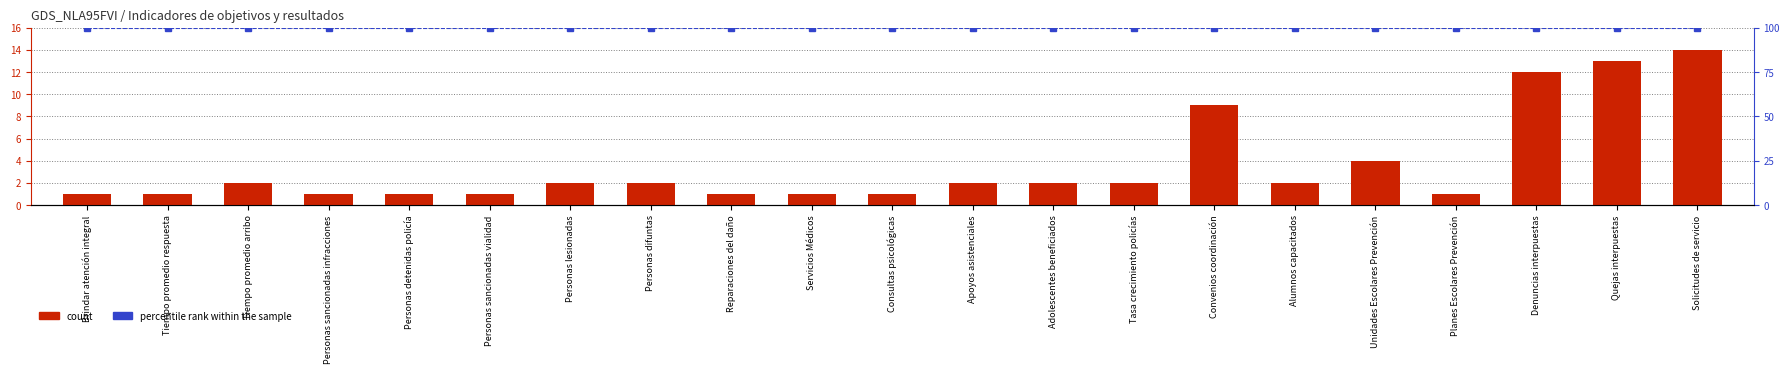

Is the value of count at Convenios coordinación greater than the value of percentile rank within the sample at Personas detenidas policía?

No